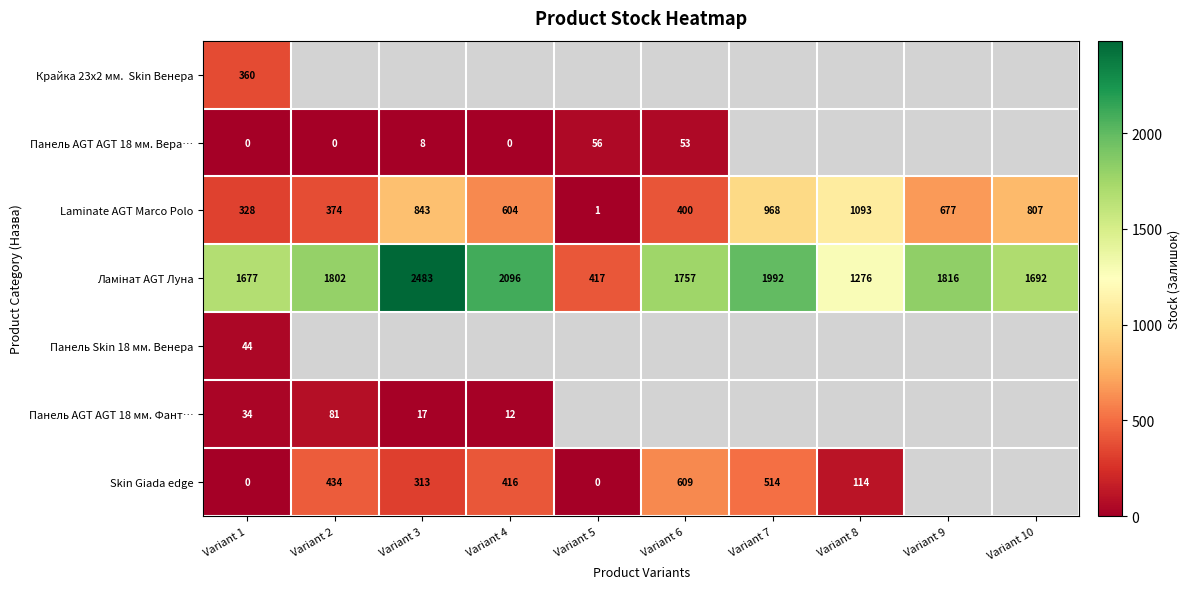

At which label does Laminate AGT Marco Polo first exceed 677?

Variant 3